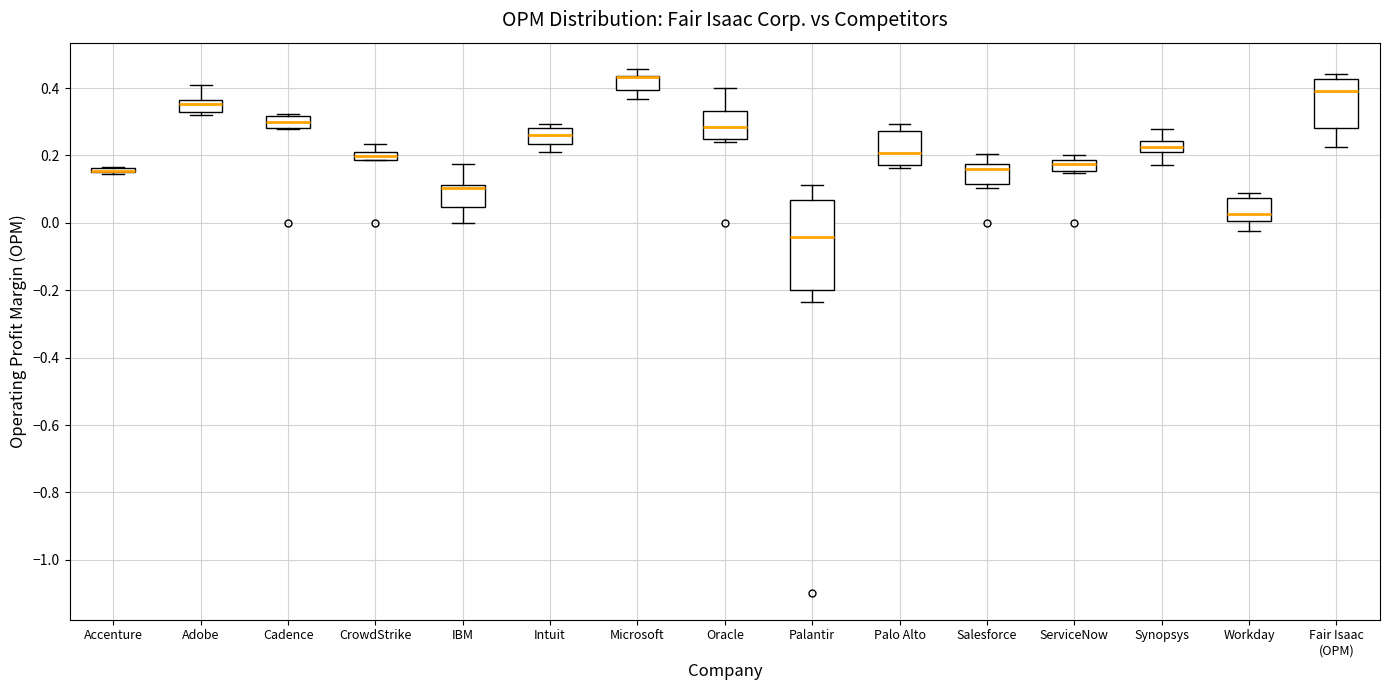

Which box is the tallest, from its lower edge to its upper edge?

Palantir